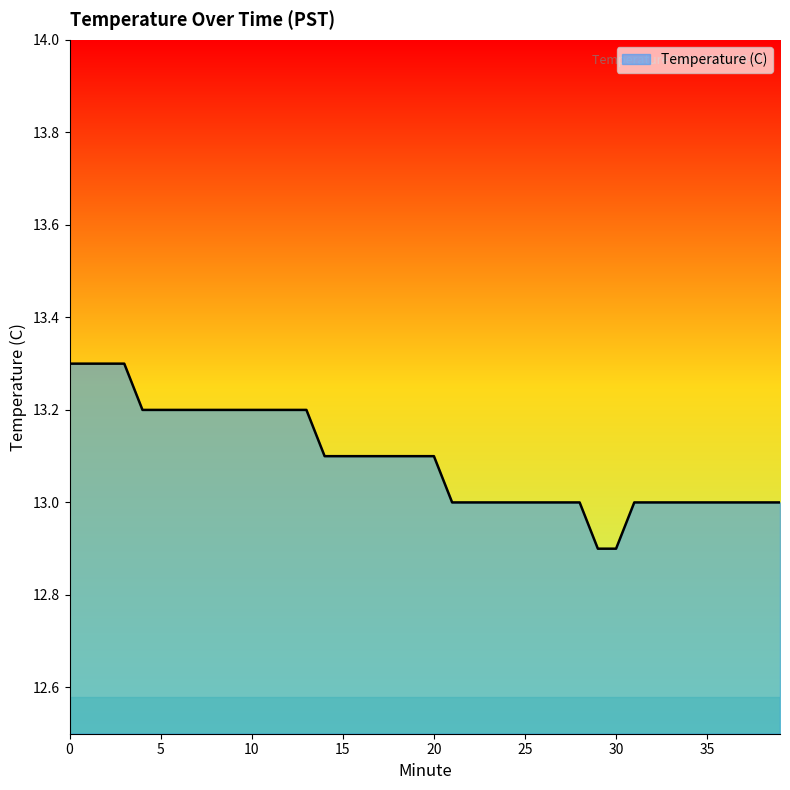

What is the difference between the maximum and minimum values?

0.4